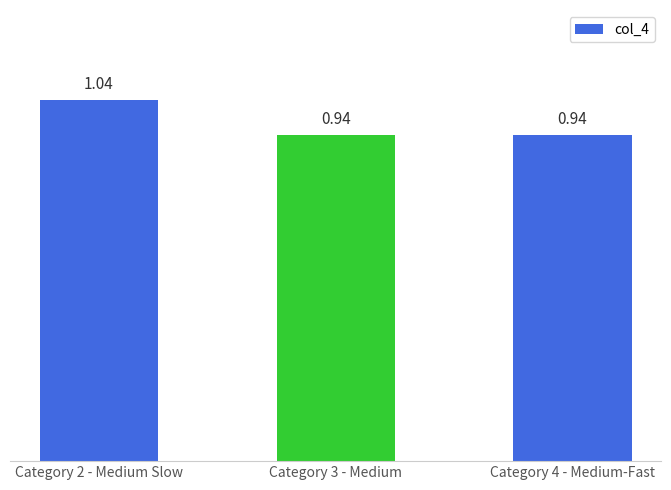

What is the sum of the values at Category 2 - Medium Slow and Category 4 - Medium-Fast?

2.0